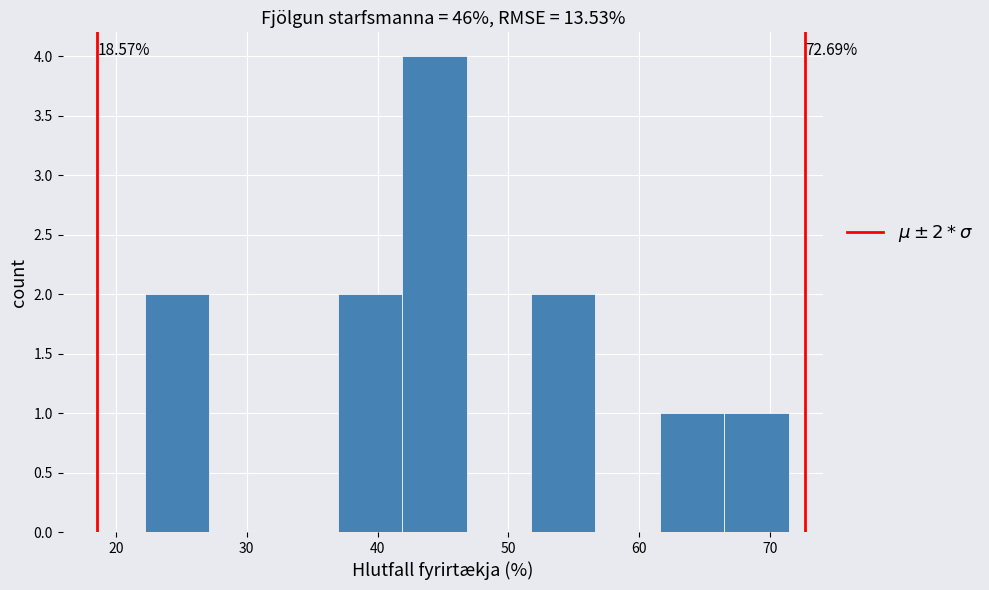

Over which range of the x-axis is the bar tallest?

42 to 47